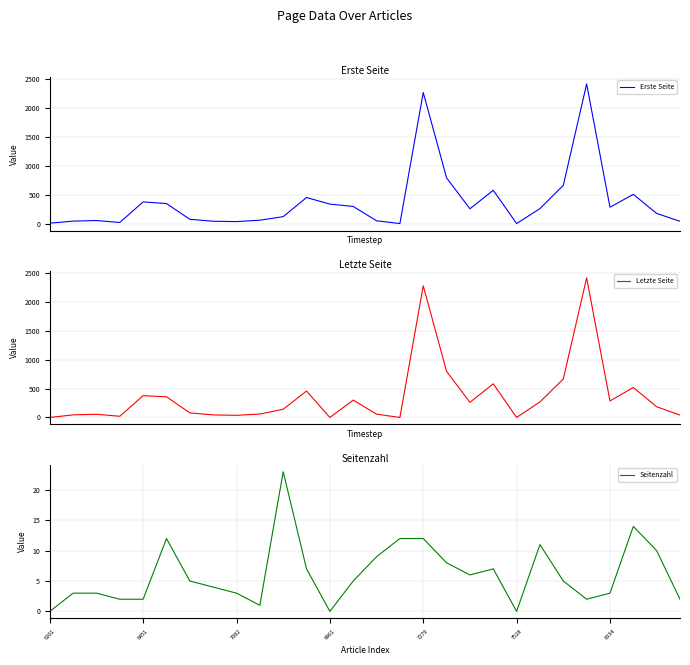

How many interior local peaks does the Erste Seite series have?

7